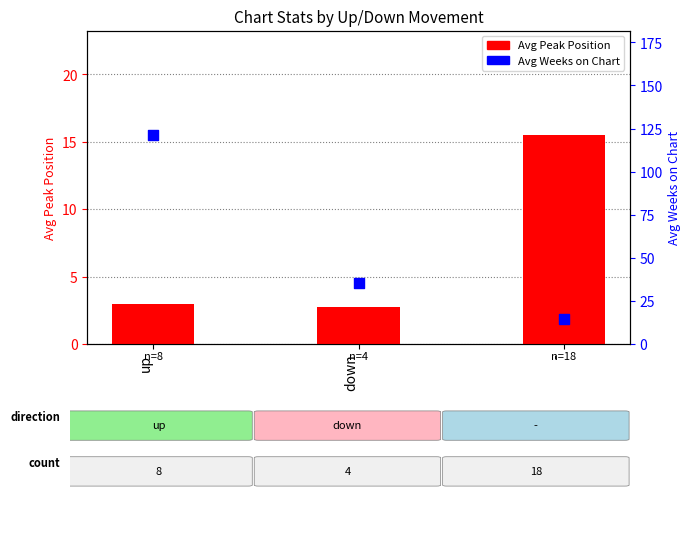

What is the total value across all series at up?

124.2